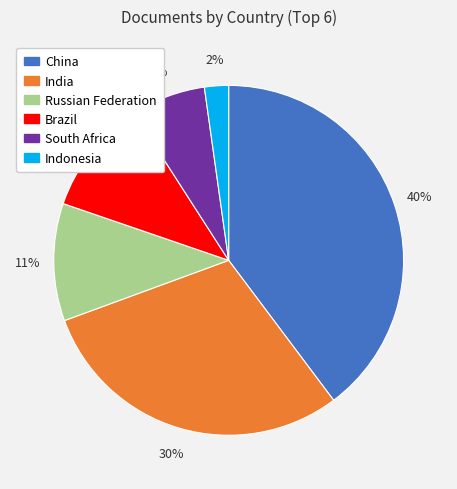

Does South Africa account for over 50% of the chart?

No